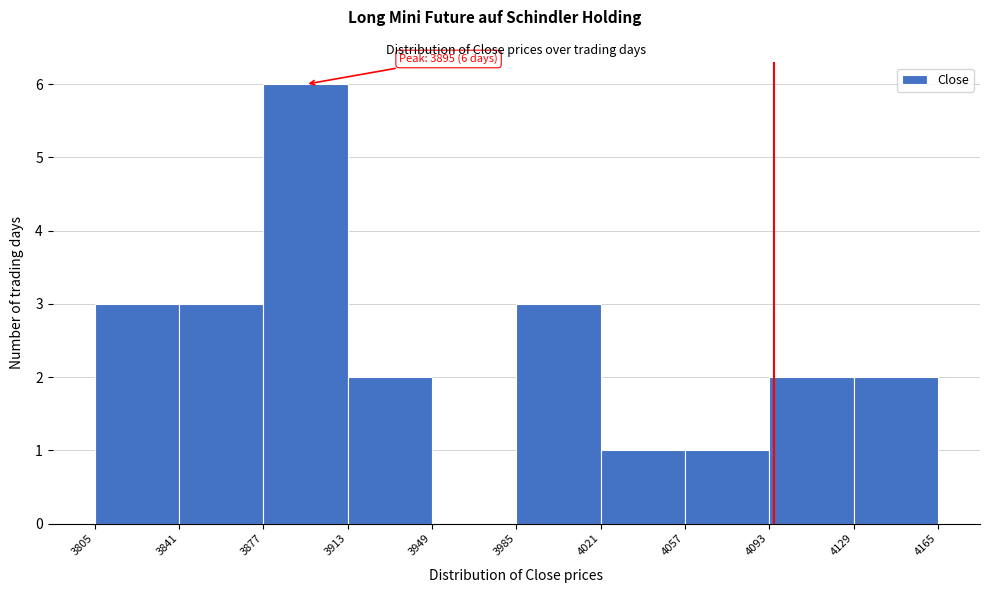

Which range on the x-axis has the tallest bar?

3877 to 3913